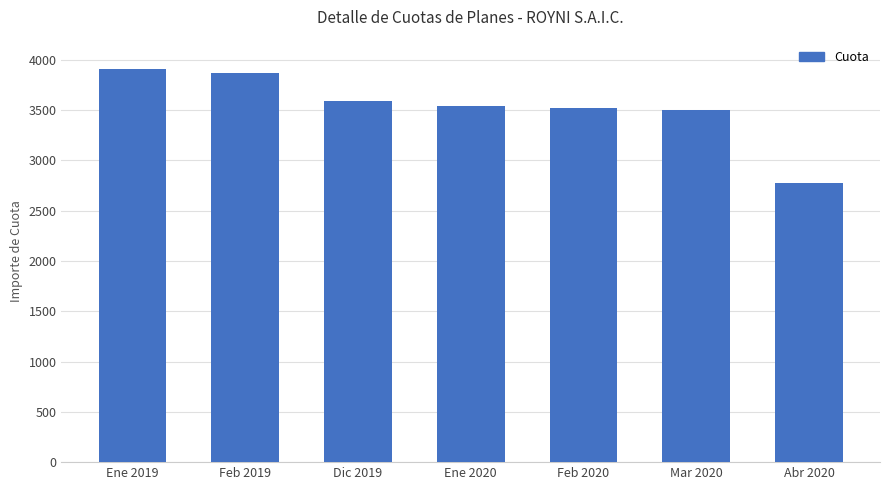

What is the sum of the values at Feb 2019 and Feb 2020?

7387.9